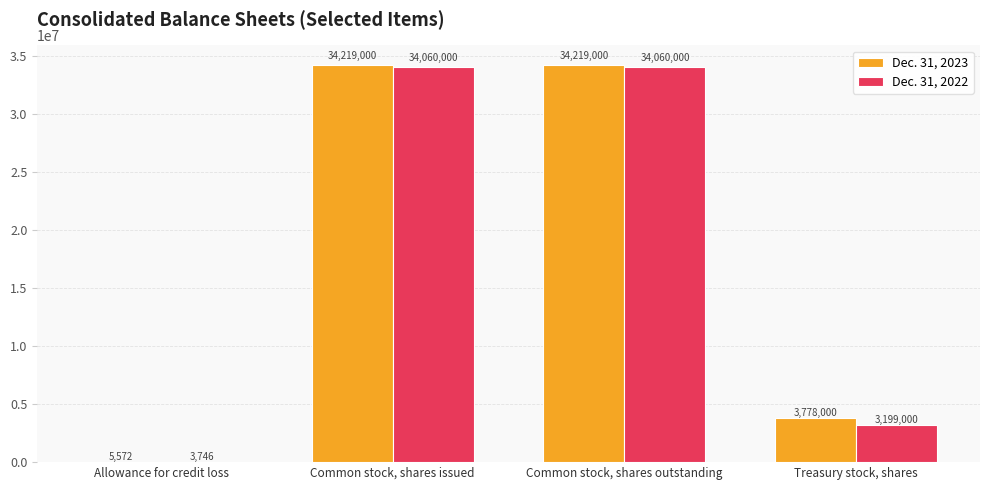

The value of Dec. 31, 2022 at Treasury stock, shares is 3199000. True or false?

True